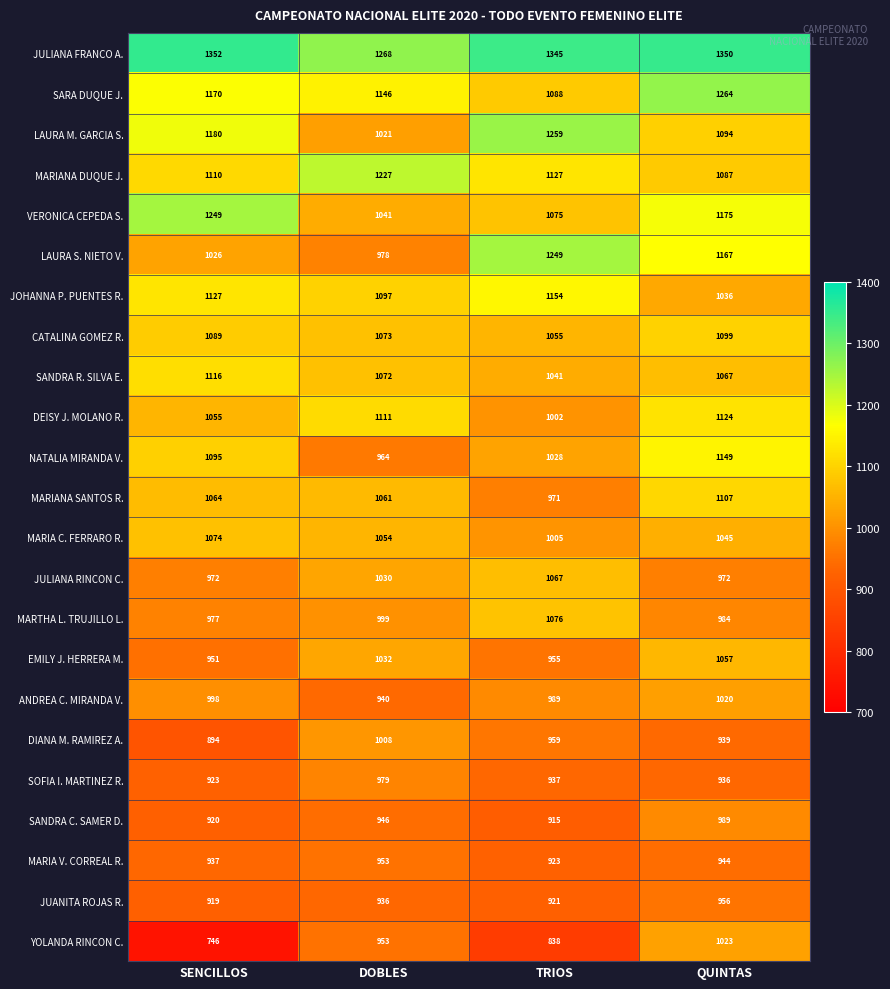

Which series has the widest spread of values?

YOLANDA RINCON C.